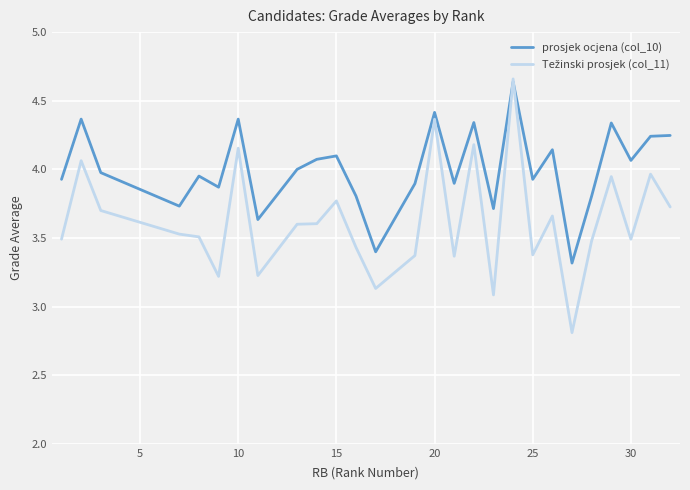

What is the minimum value shown in the chart?

2.8